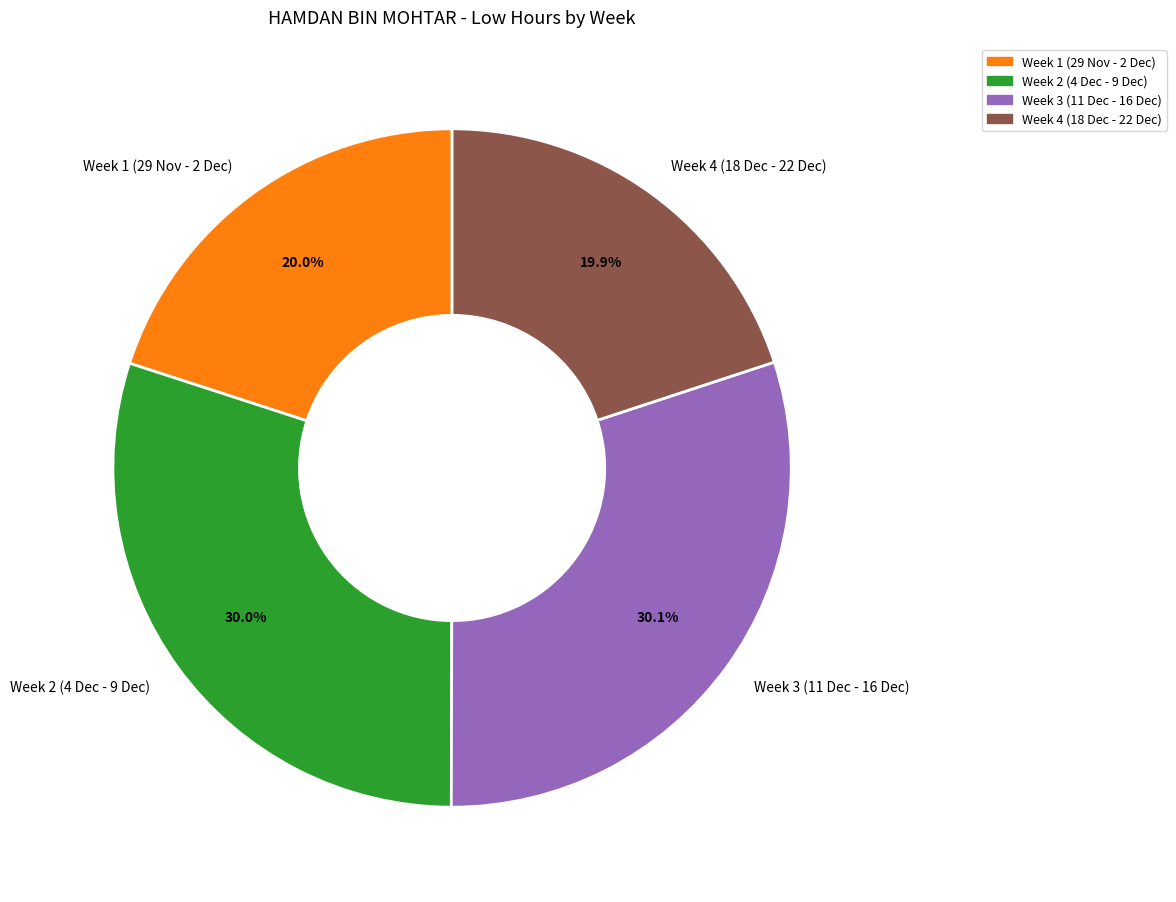

Between Week 3 (11 Dec - 16 Dec) and Week 4 (18 Dec - 22 Dec), which is larger?

Week 3 (11 Dec - 16 Dec)